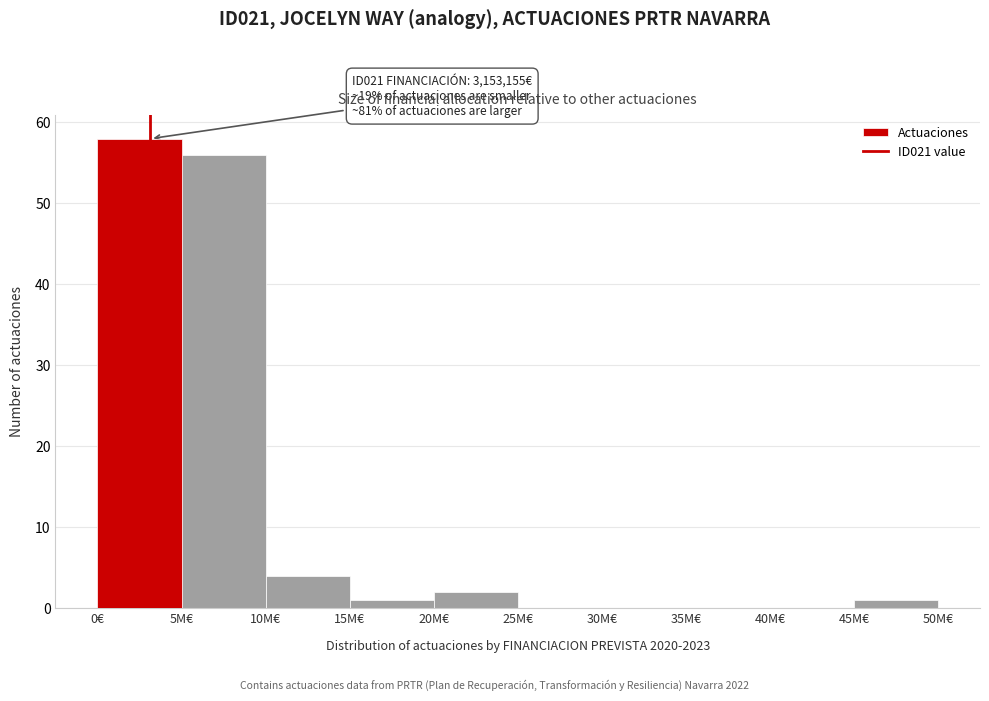

Reading right to left, transcribe all the data shown in this chart.

45M€=1	40M€=0	35M€=0	30M€=0	25M€=0	20M€=2	15M€=1	10M€=4	5M€=56	0€=58